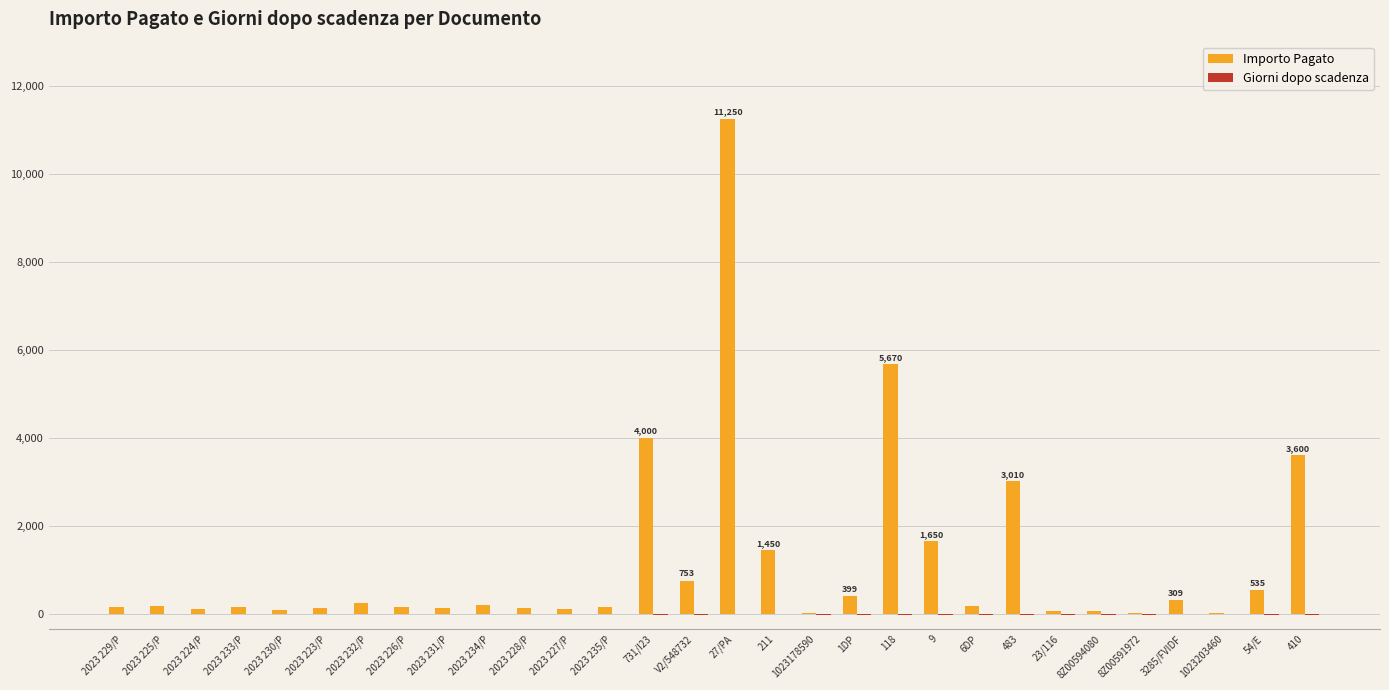

Which series has the largest total across all categories?

Importo Pagato